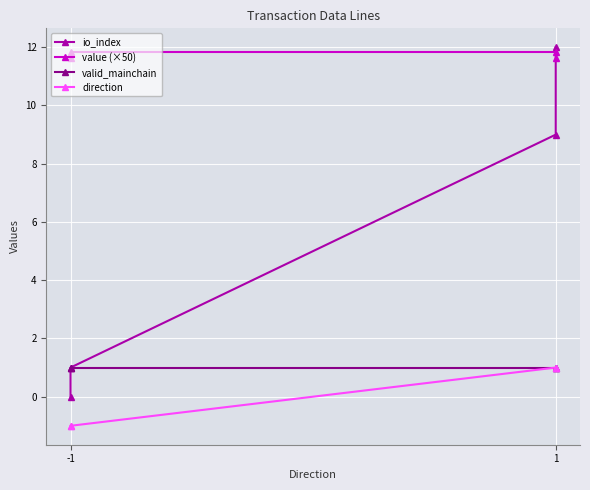

Reading right to left, list all the values displayed in this chart.

io_index: 12.0	9.0	1.0	0.0
value (×50): 11.6	11.8	11.8	11.6
valid_mainchain: 1.0	1.0	1.0	1.0
direction: 1.0	1.0	-1.0	-1.0